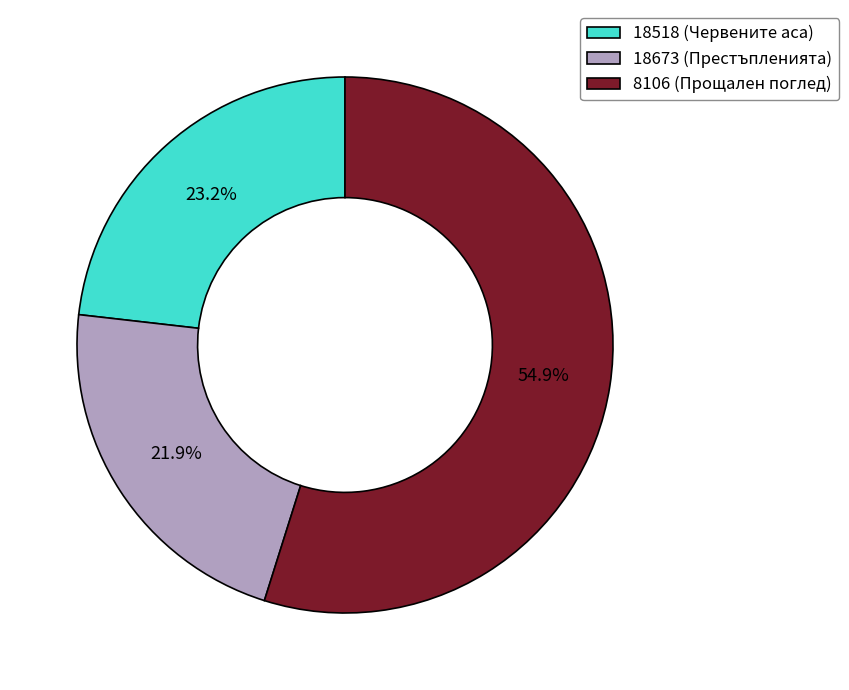

Is there a majority slice in this chart?

Yes